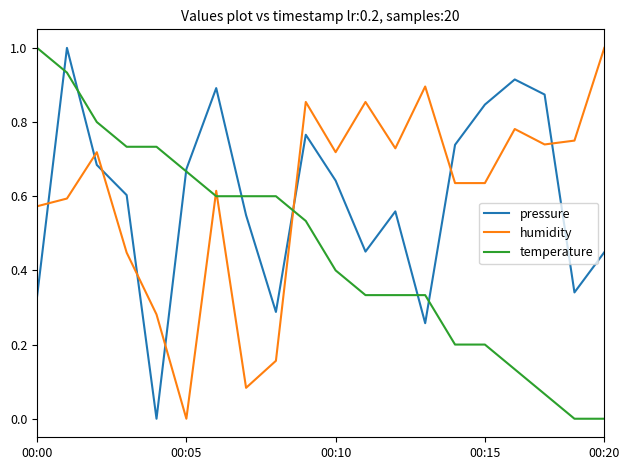

True or false: pressure and humidity intersect in this chart.

True